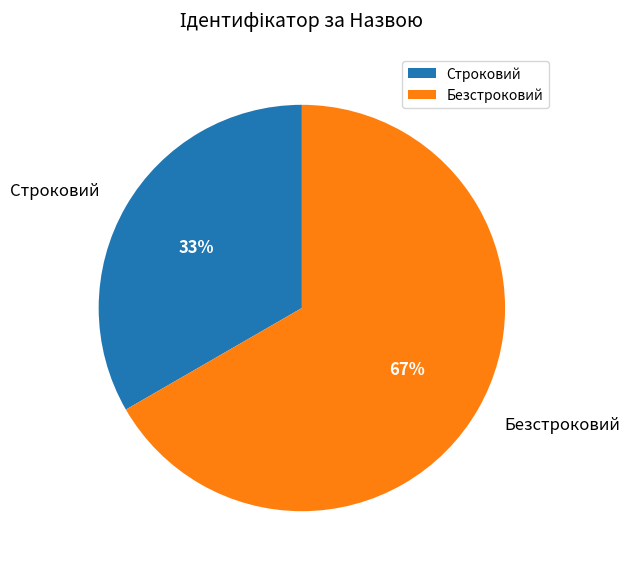

Is it true that Безстроковий is 67% of the pie?

True